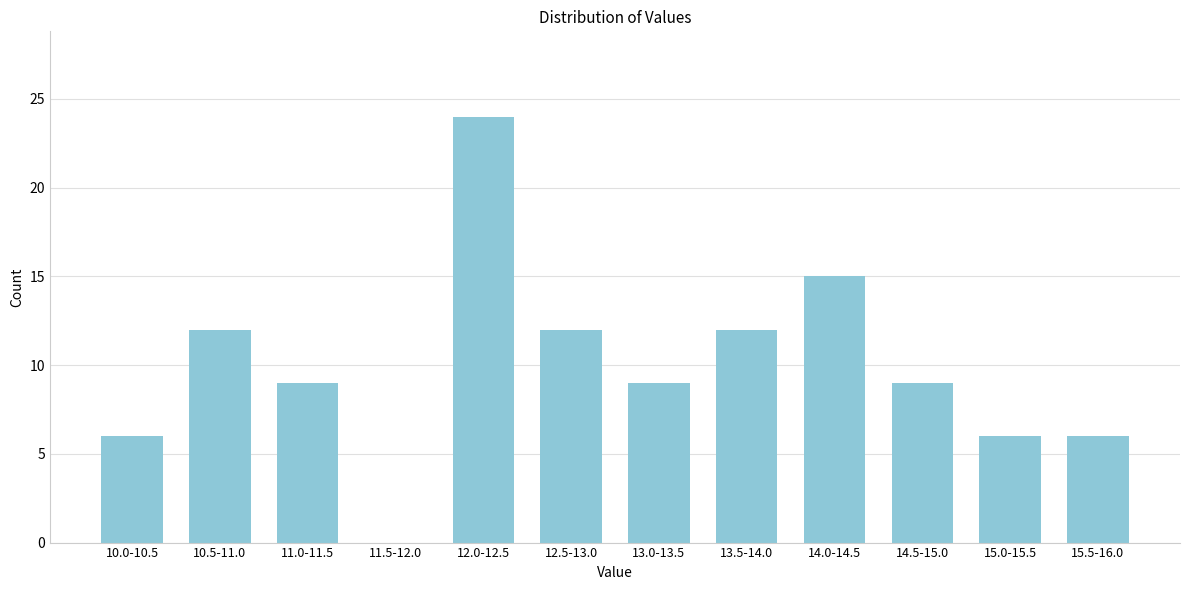

Reading left to right, extract all data points from this chart.

10.0-10.5=6	10.5-11.0=12	11.0-11.5=9	11.5-12.0=0	12.0-12.5=24	12.5-13.0=12	13.0-13.5=9	13.5-14.0=12	14.0-14.5=15	14.5-15.0=9	15.0-15.5=6	15.5-16.0=6